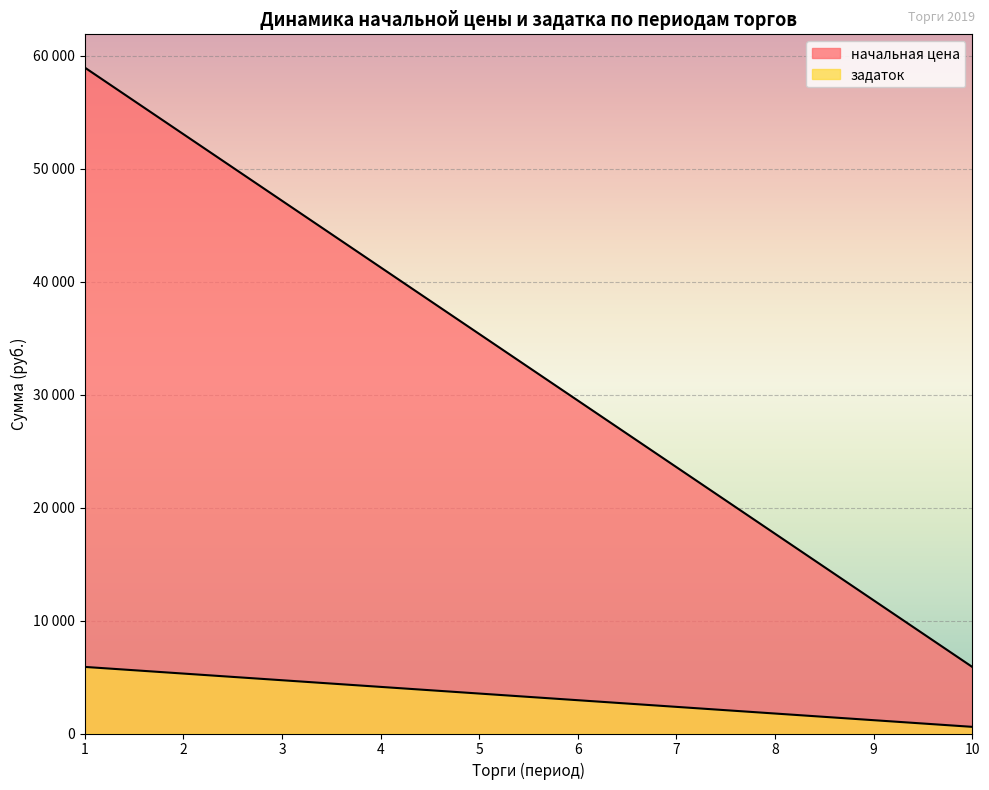

True or false: начальная цена and задаток cross at least once.

False